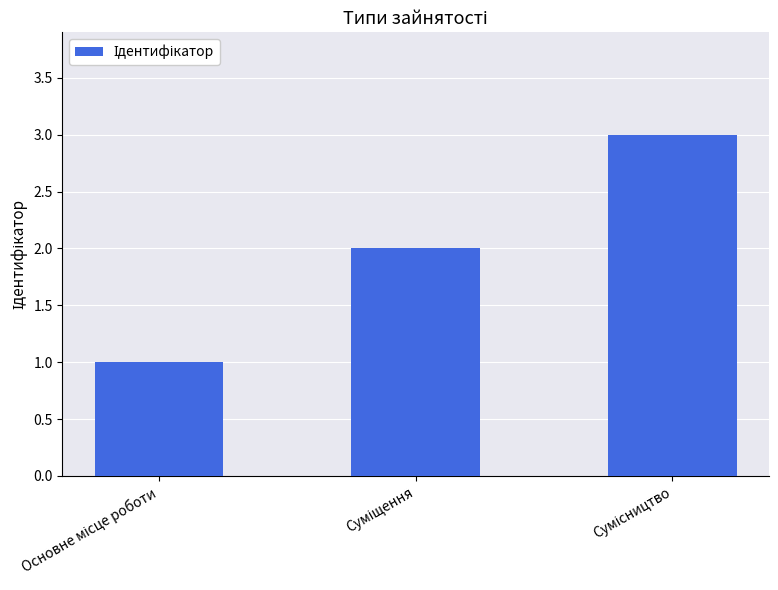

What is the sum of all values?

6